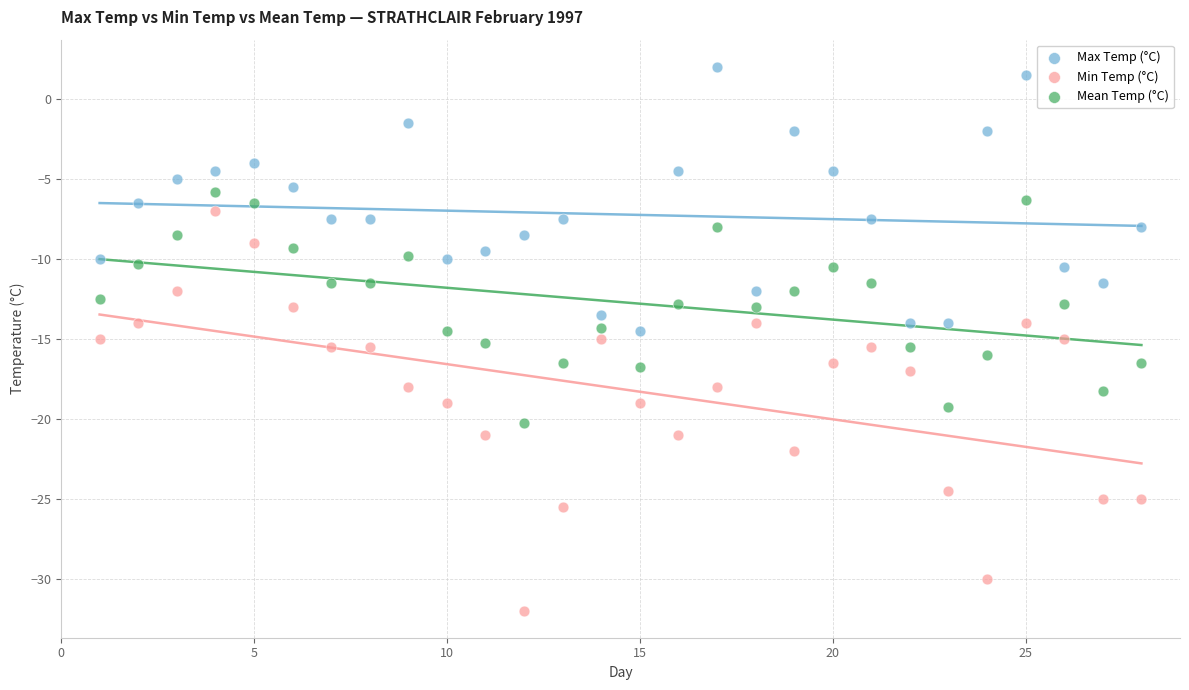

Across all data points, what is the range of X values (max minus min)?

27.0